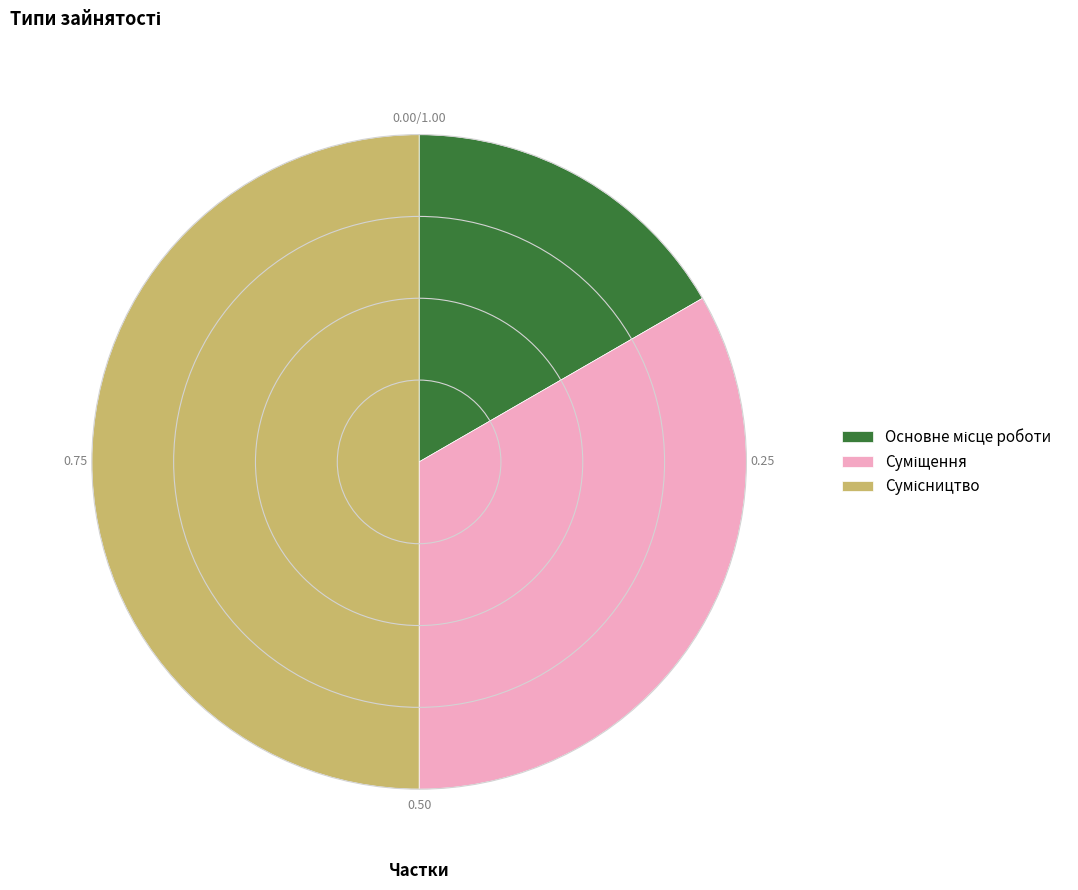

Is there a majority slice in this chart?

No